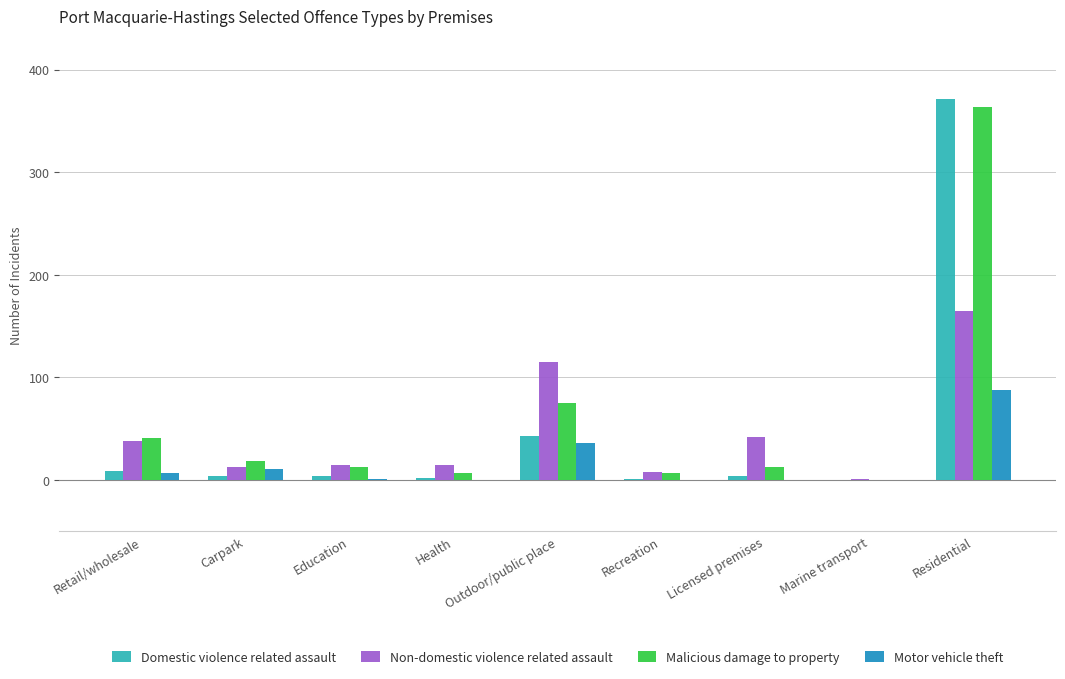

What is the difference between the Domestic violence related assault values at Licensed premises and Retail/wholesale?

5